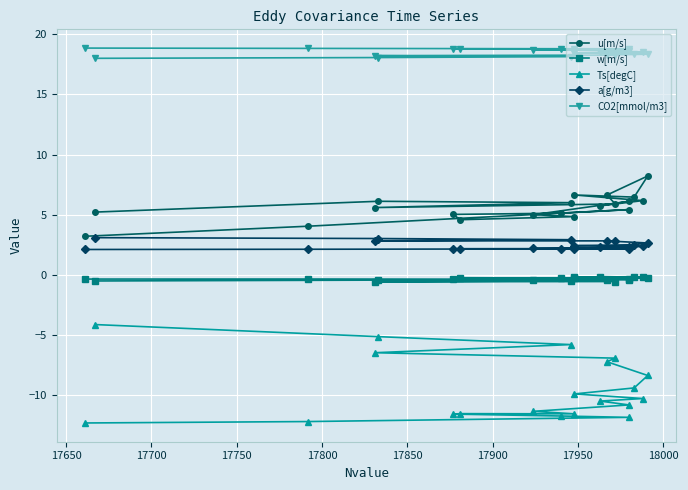

True or false: u[m/s] and w[m/s] cross at least once.

False